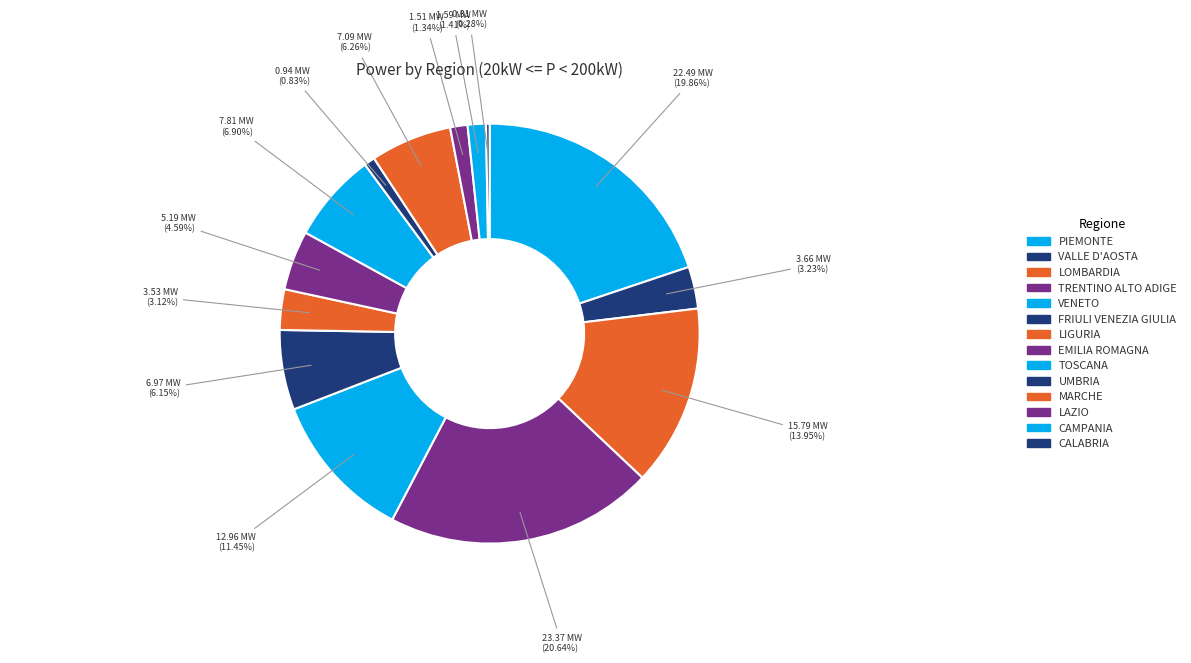

To the nearest percent, what percentage of the pie is TRENTINO ALTO ADIGE?

21%